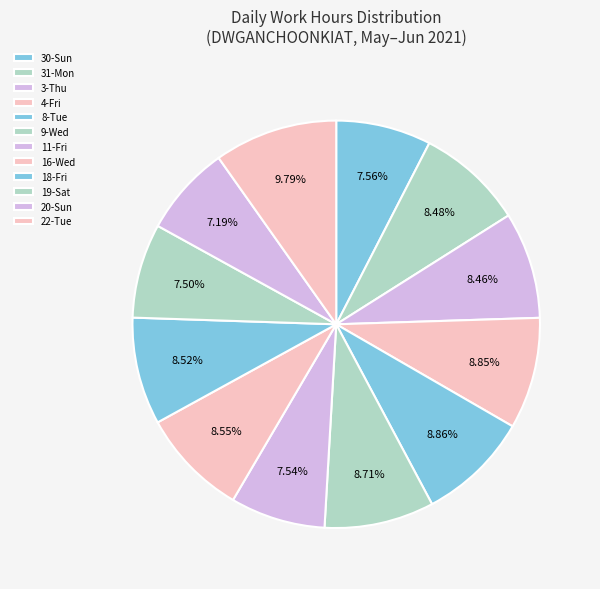

Is there a majority slice in this chart?

No